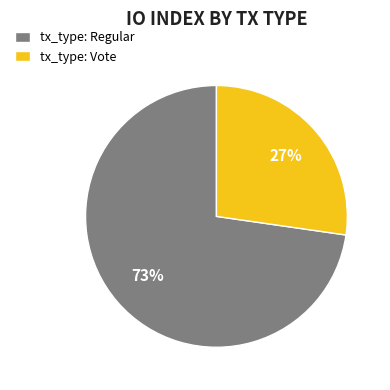

To the nearest percent, what is the average slice percentage?

50%